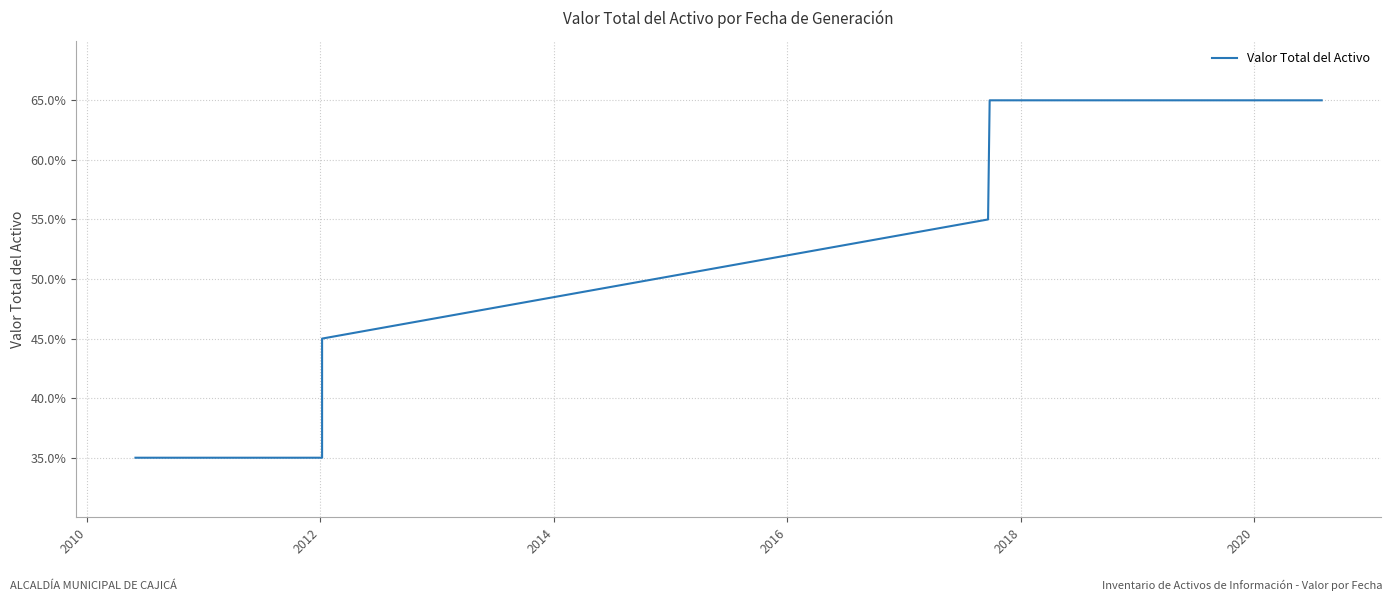

Reading left to right, what are all the values shown in this chart?

35	35	35	35	35	45	55	65	65	65	65	65	65	65	65	65	65	65	65	65	65	65	65	65	65	65	65	65